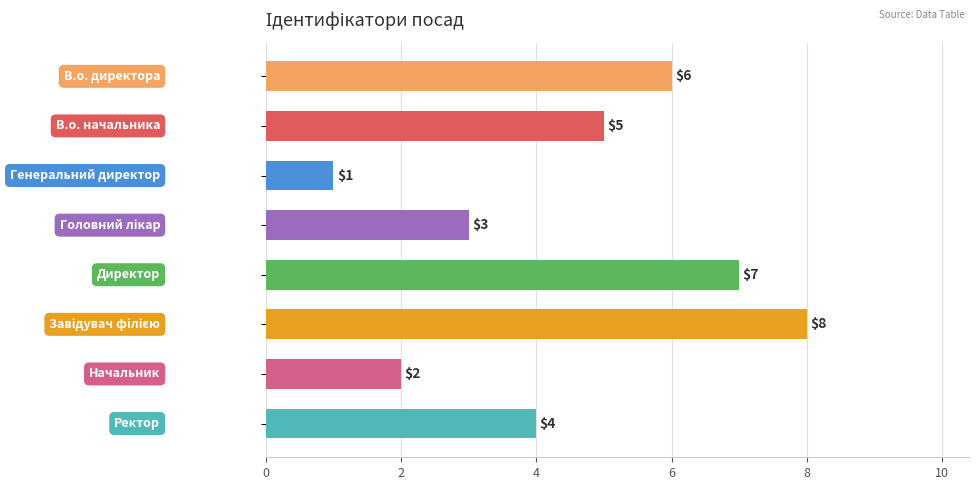

How many values are between 3 and 7?

5